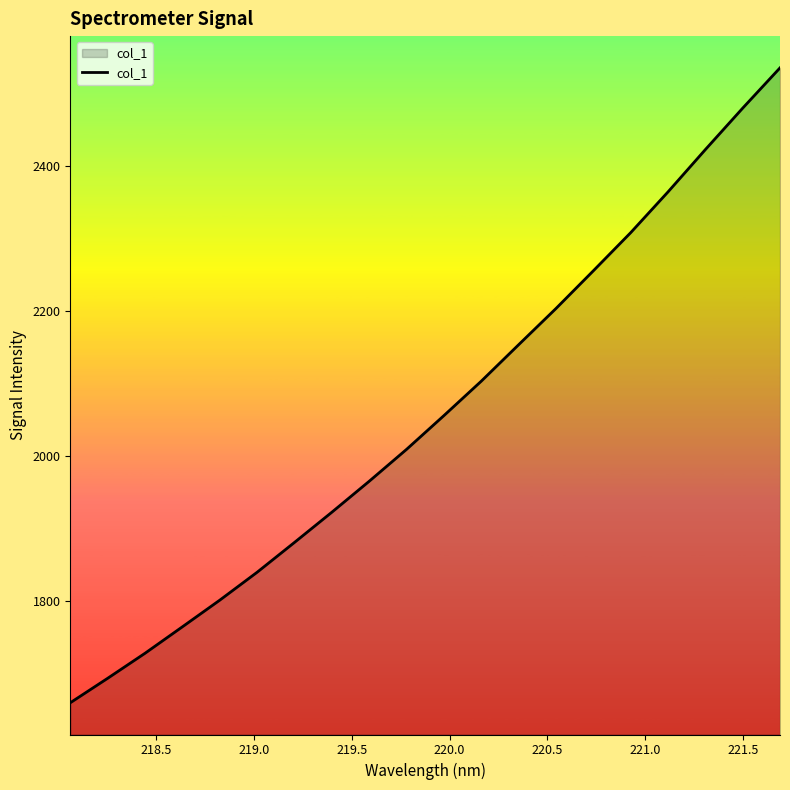

What is the maximum value shown in the chart?

2534.6